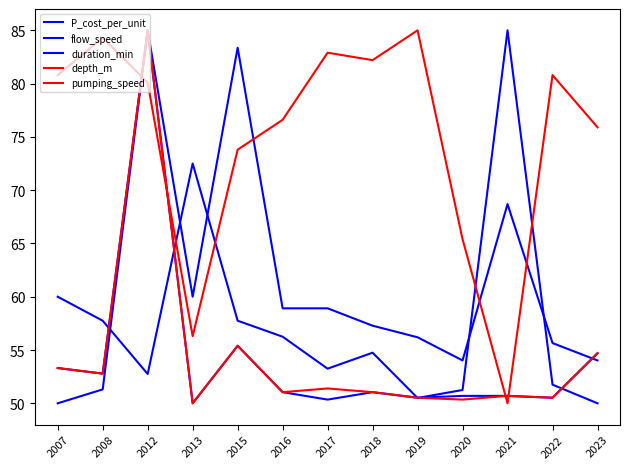

Is this an area chart (filled region under the line)?

No